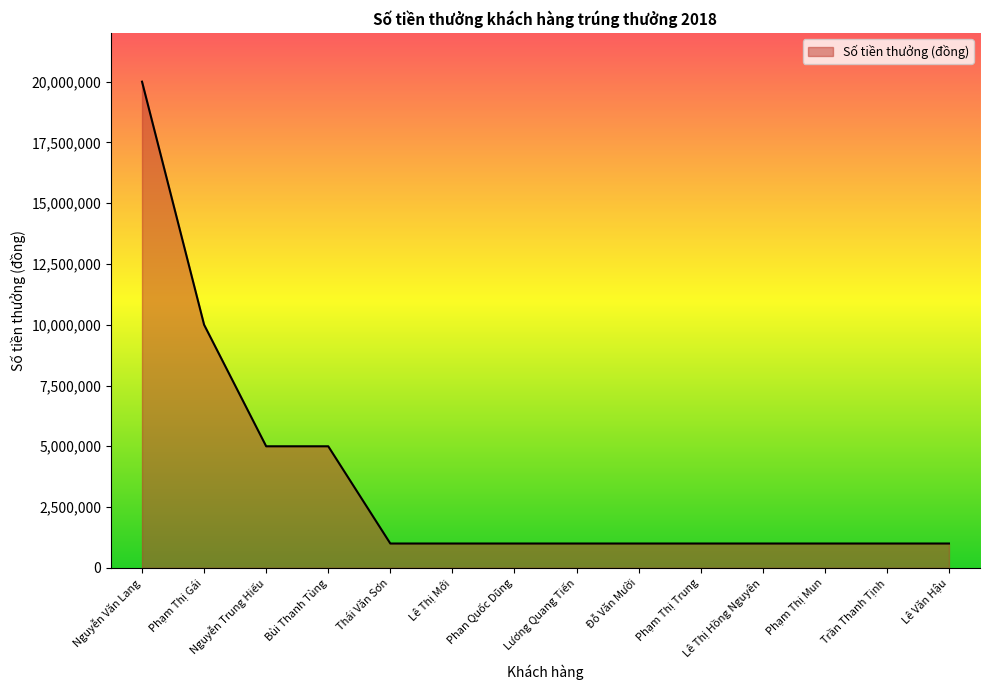

How many values are between 1000000 and 5000000?

12